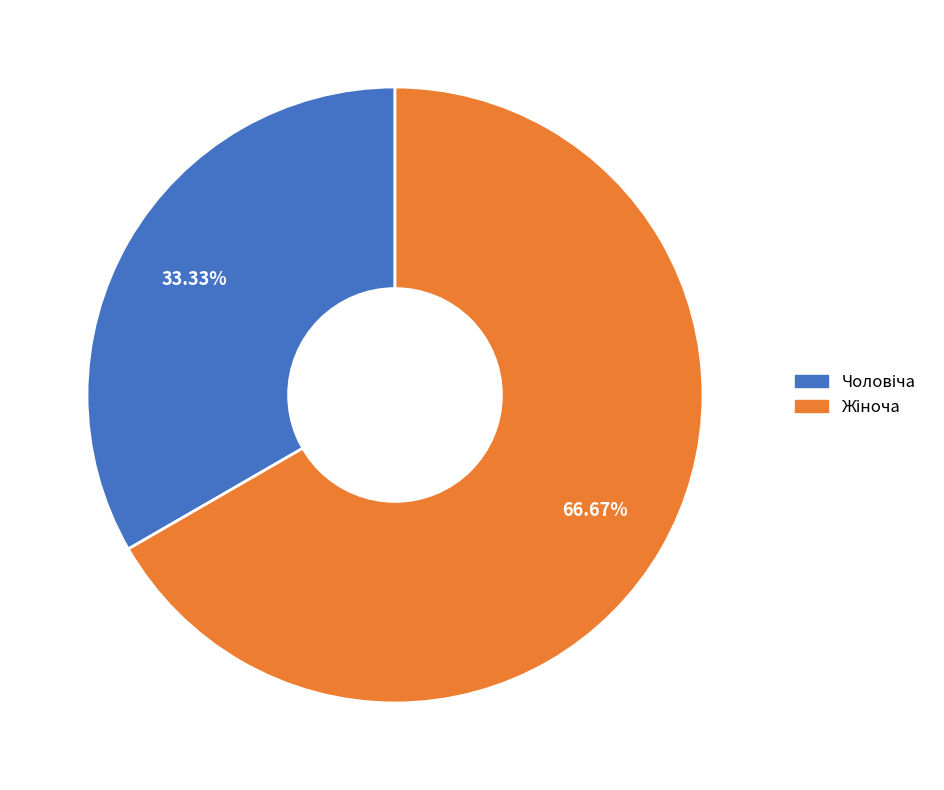

Is there any slice that represents more than half of the pie?

Yes